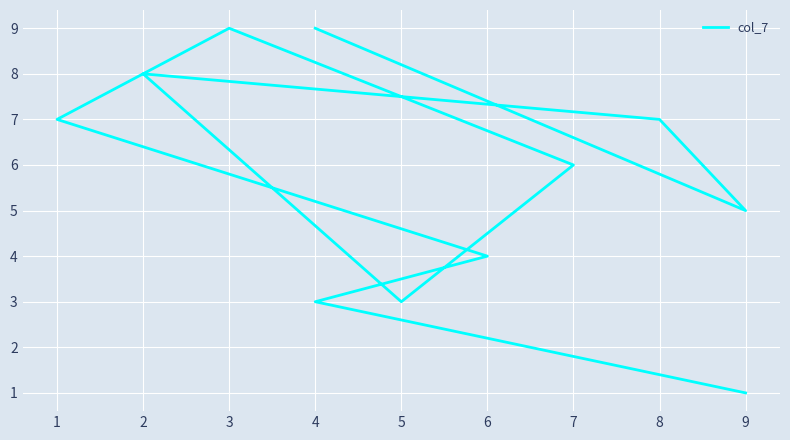

Reading right to left, what are all the values shown in this chart?

1	3	4	7	9	6	3	8	7	5	9